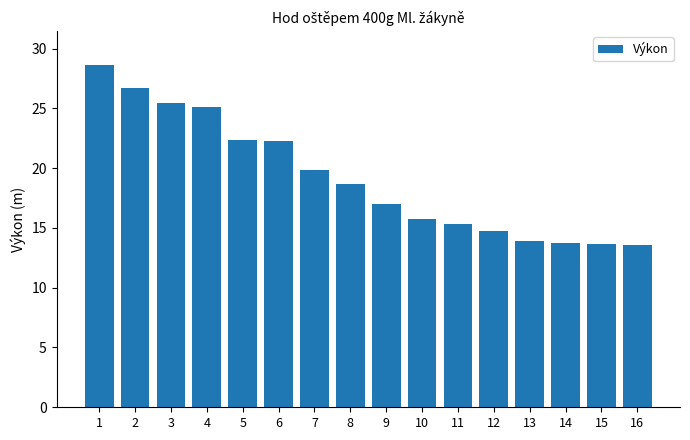

What is the smallest value displayed?

13.5